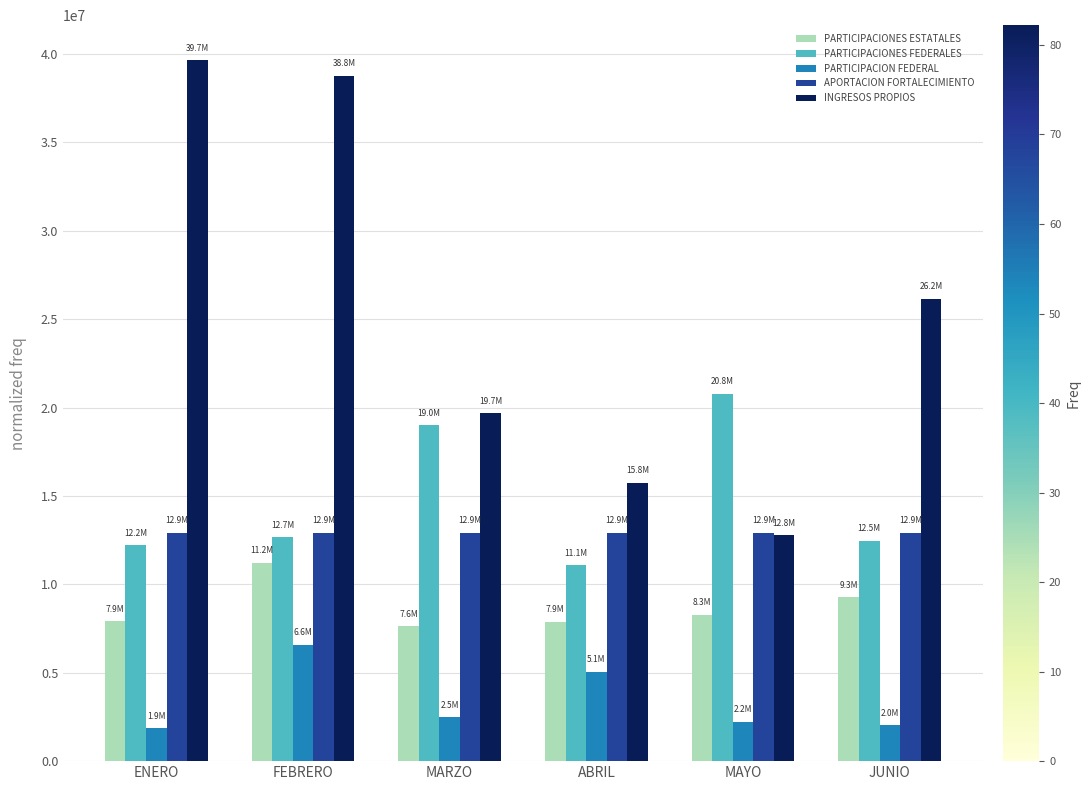

Rank the series by their maximum value, from lowest to highest.

PARTICIPACION FEDERAL, PARTICIPACIONES ESTATALES, APORTACION FORTALECIMIENTO, PARTICIPACIONES FEDERALES, INGRESOS PROPIOS